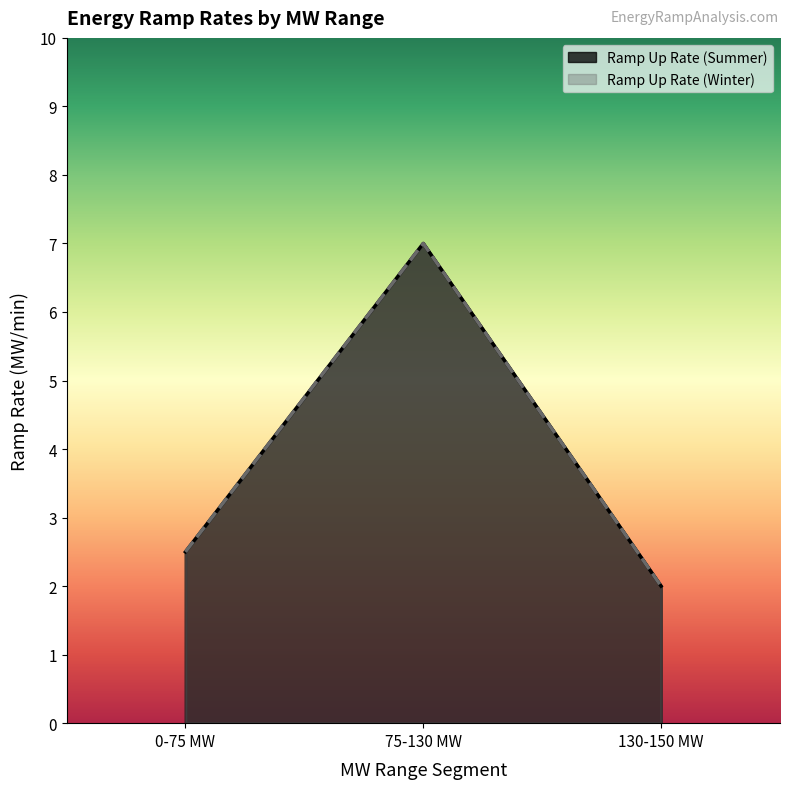

Which series has the largest total across all categories?

Ramp Up Rate (Summer)